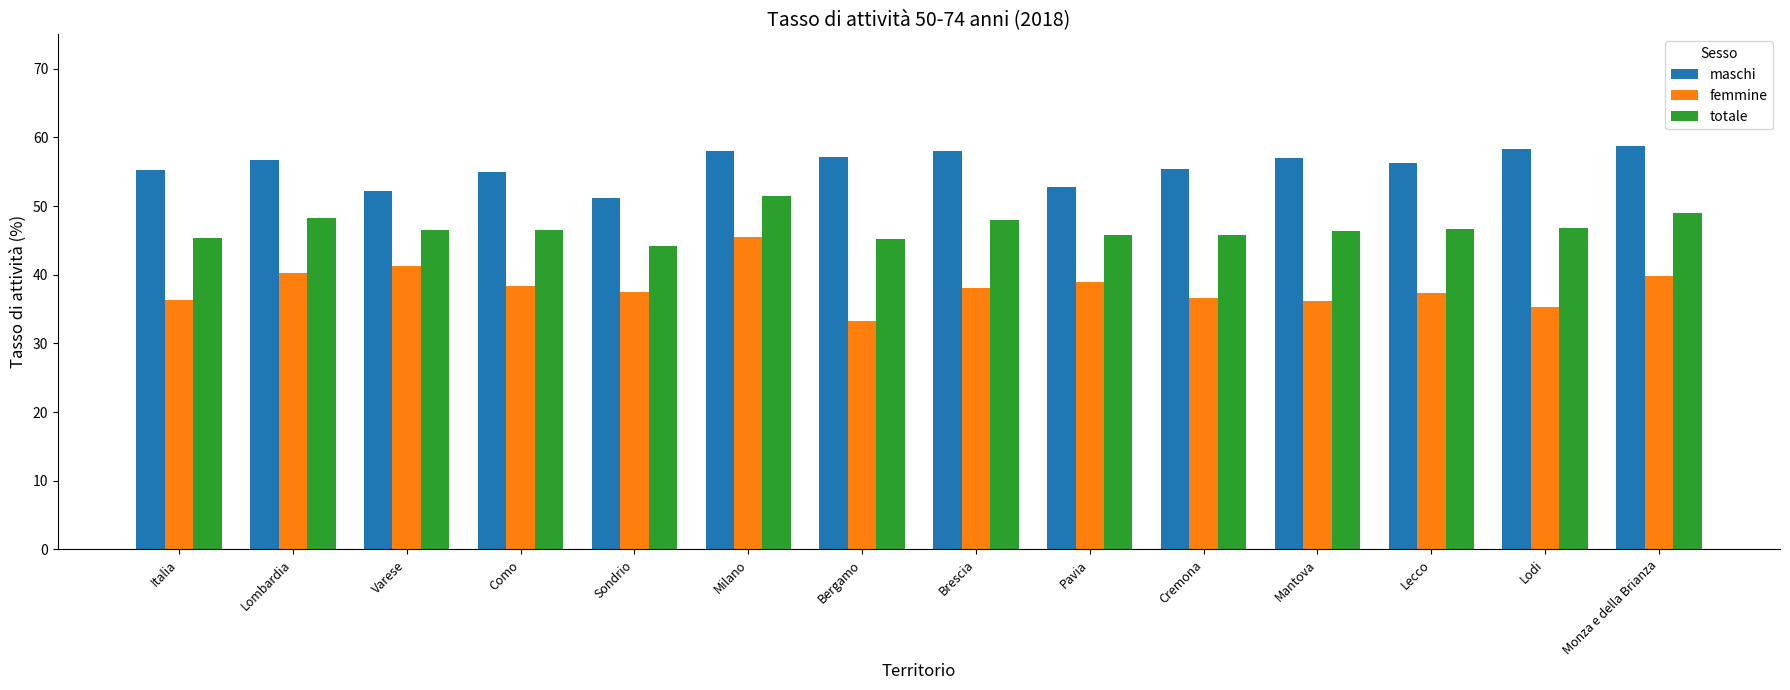

Rank the series by their average value, from highest to lowest.

maschi, totale, femmine